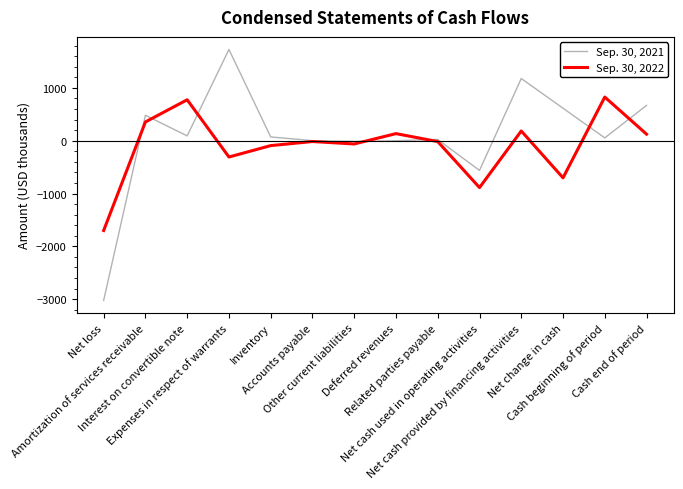

Which series has the largest total across all categories?

Sep. 30, 2021